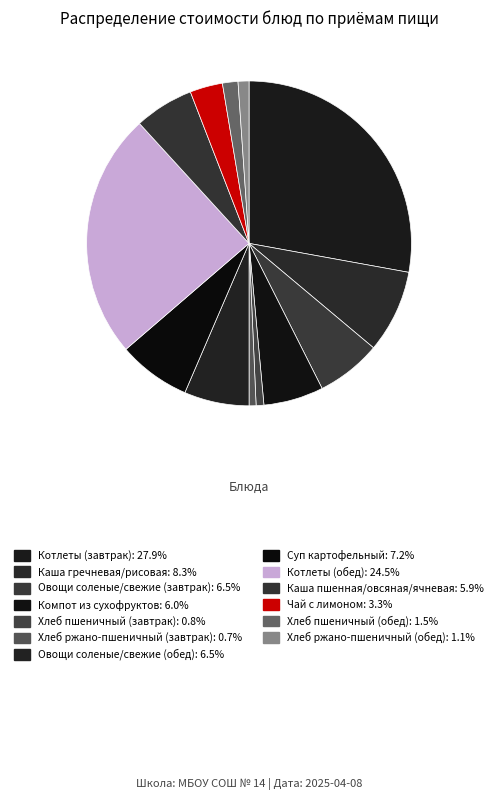

To the nearest percent, what percentage of the pie is Компот из сухофруктов?

6%